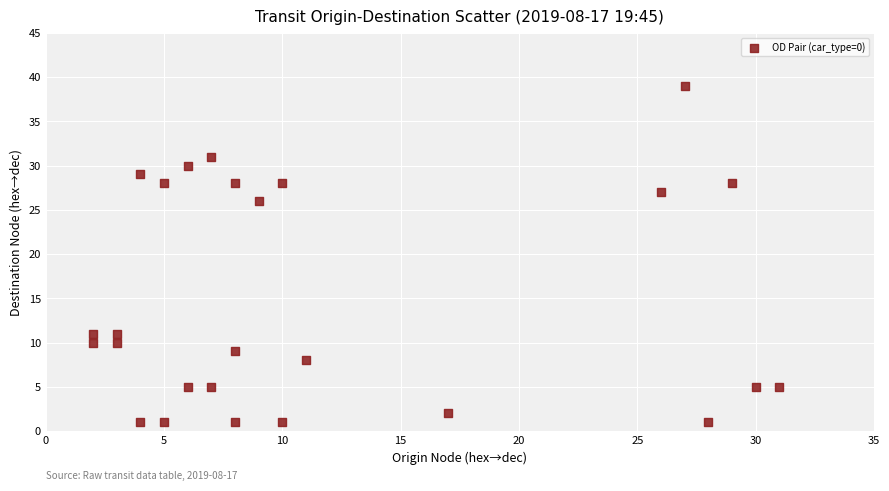

What Y value in the scatter plot is closest to 20?

26